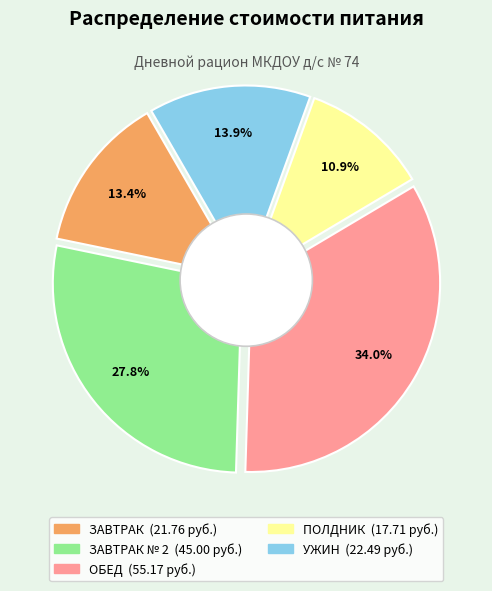

Rank the categories by value from lowest to highest.

ПОЛДНИК, ЗАВТРАК, УЖИН, ЗАВТРАК № 2, ОБЕД